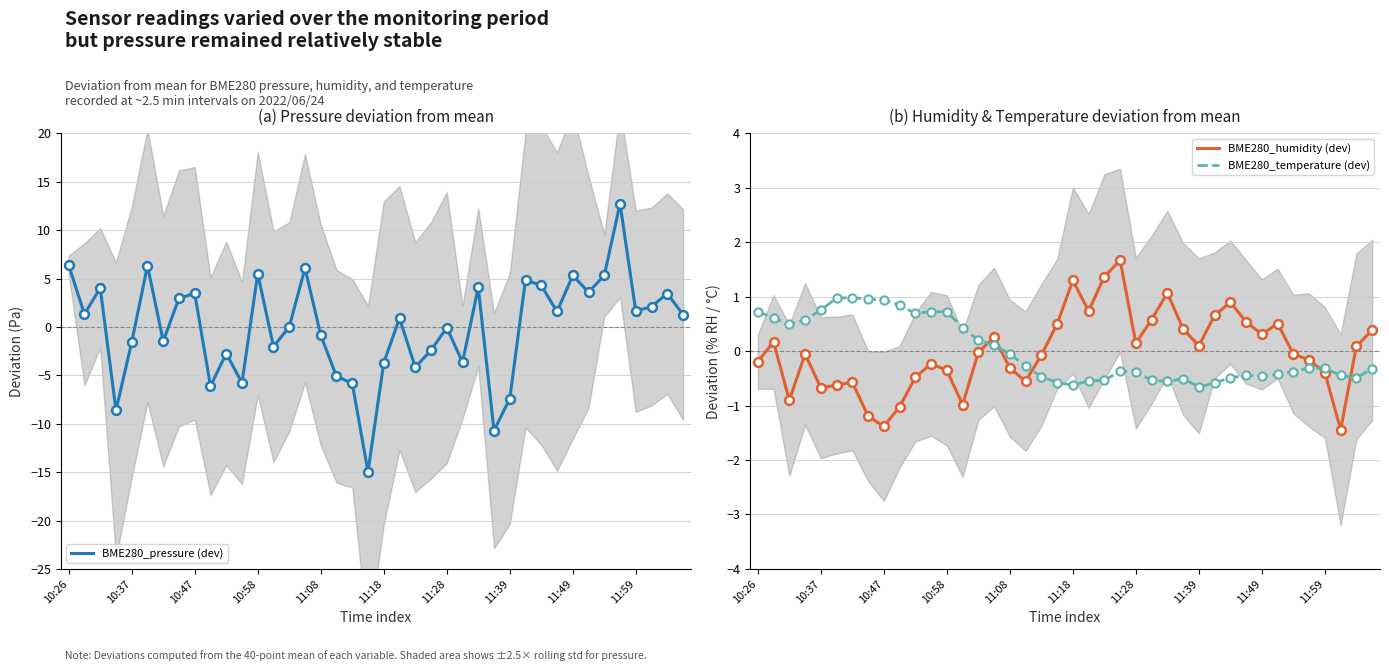

The value of BME280_pressure (dev) at 10:47 is 3.5. True or false?

True